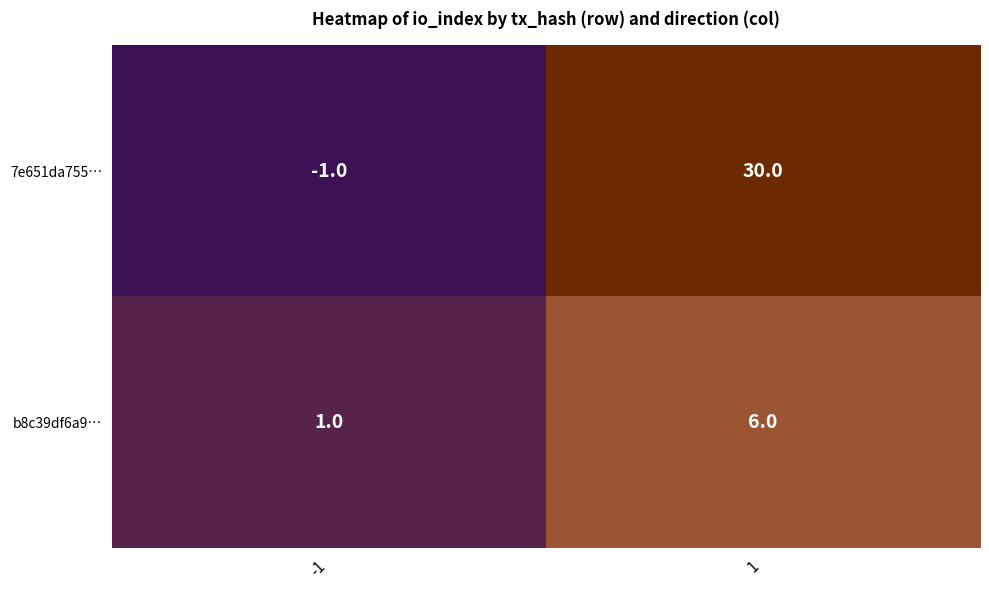

What is the total value across all series at 1?

36